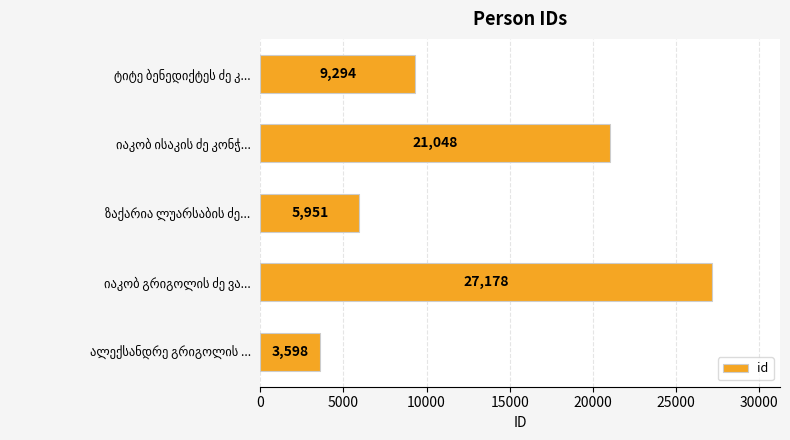

What is the value of the 3rd bar from the top?

5951